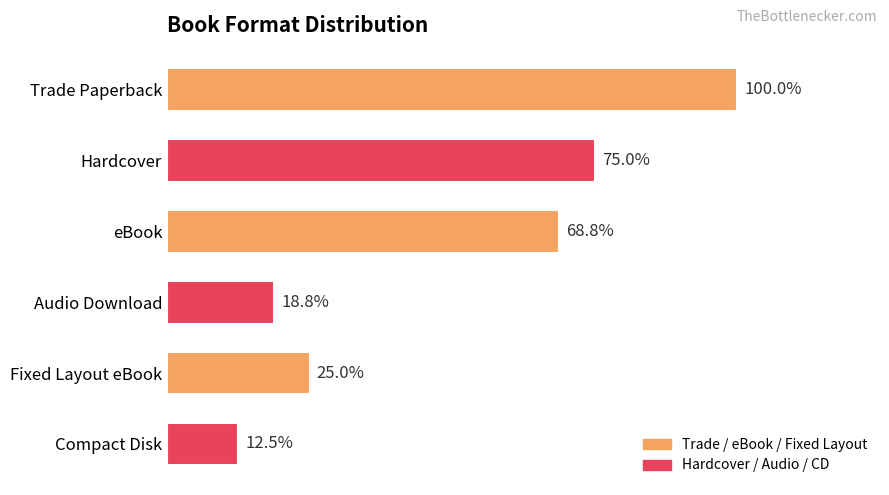

Does the chart contain any negative values?

No